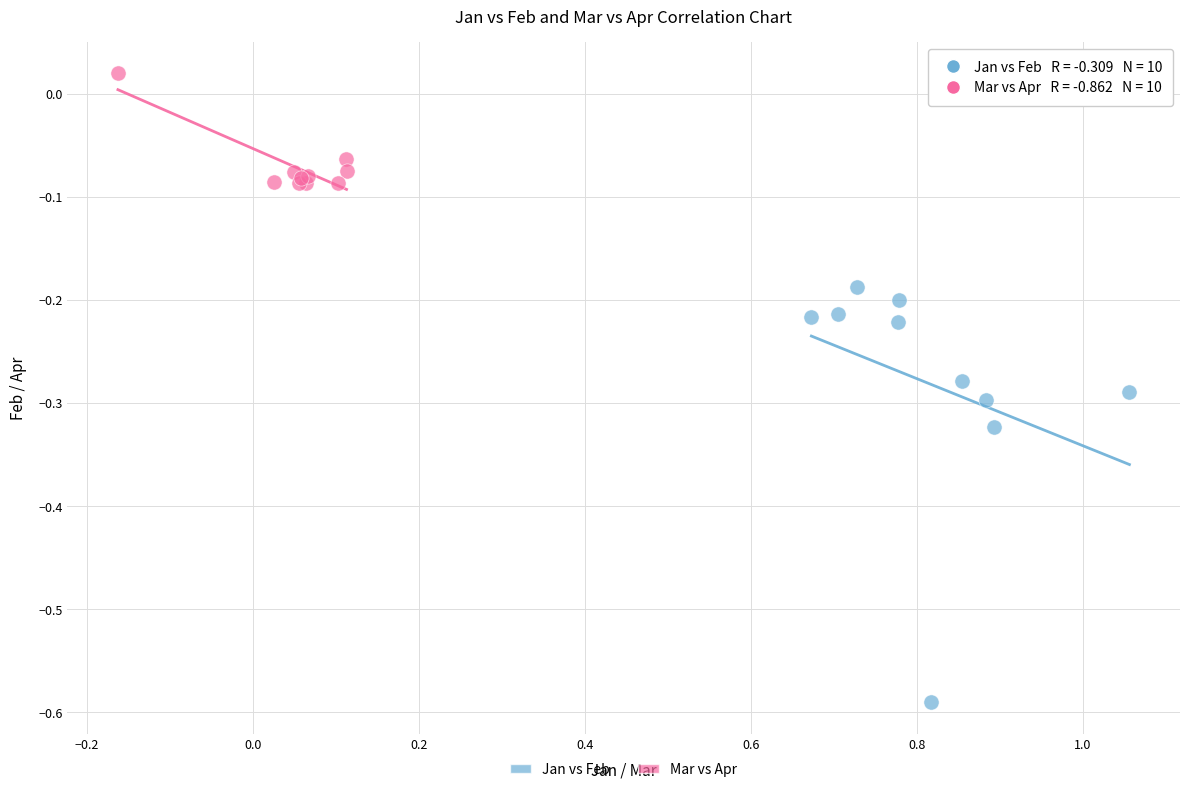

Which series has the largest Y range (max minus min)?

Jan vs Feb